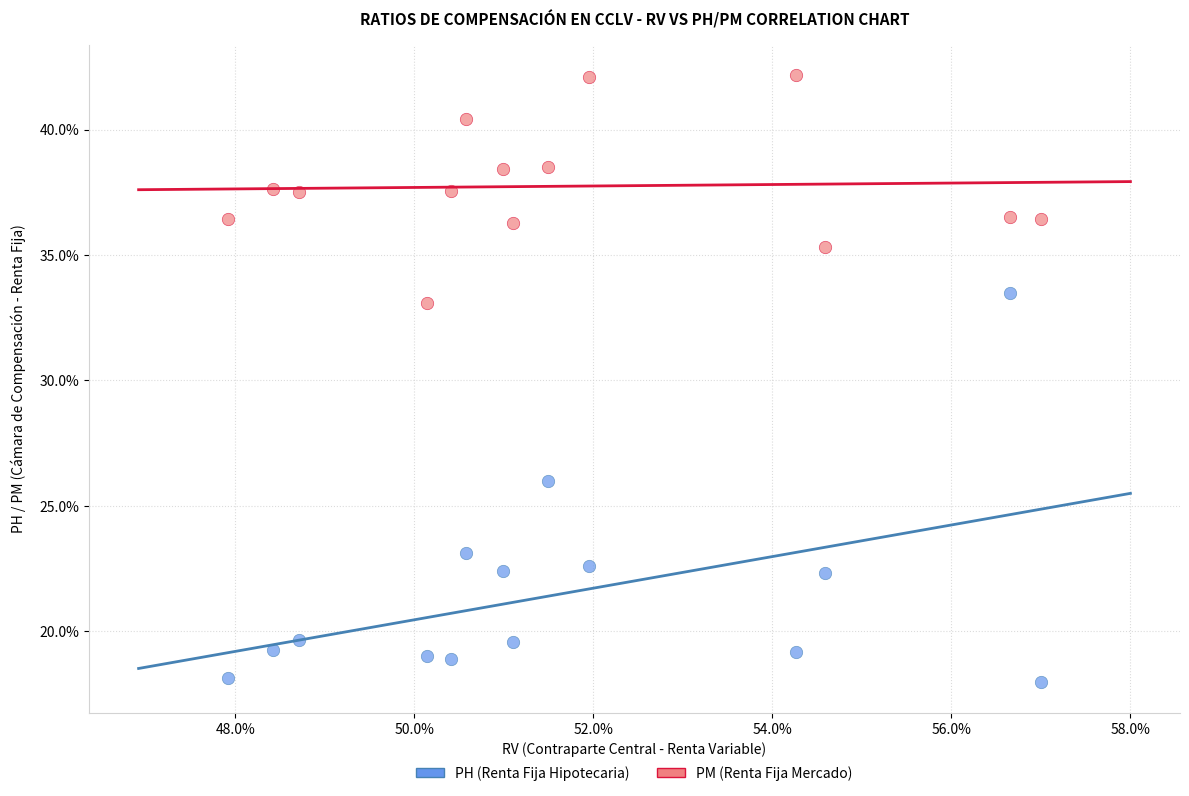

What are all the series names shown in the legend?

PH (Renta Fija Hipotecaria), PM (Renta Fija Mercado)